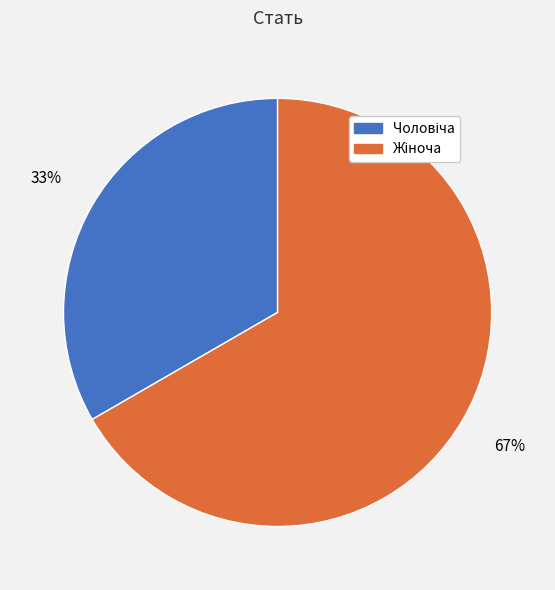

To the nearest percent, what is the average slice percentage?

50%